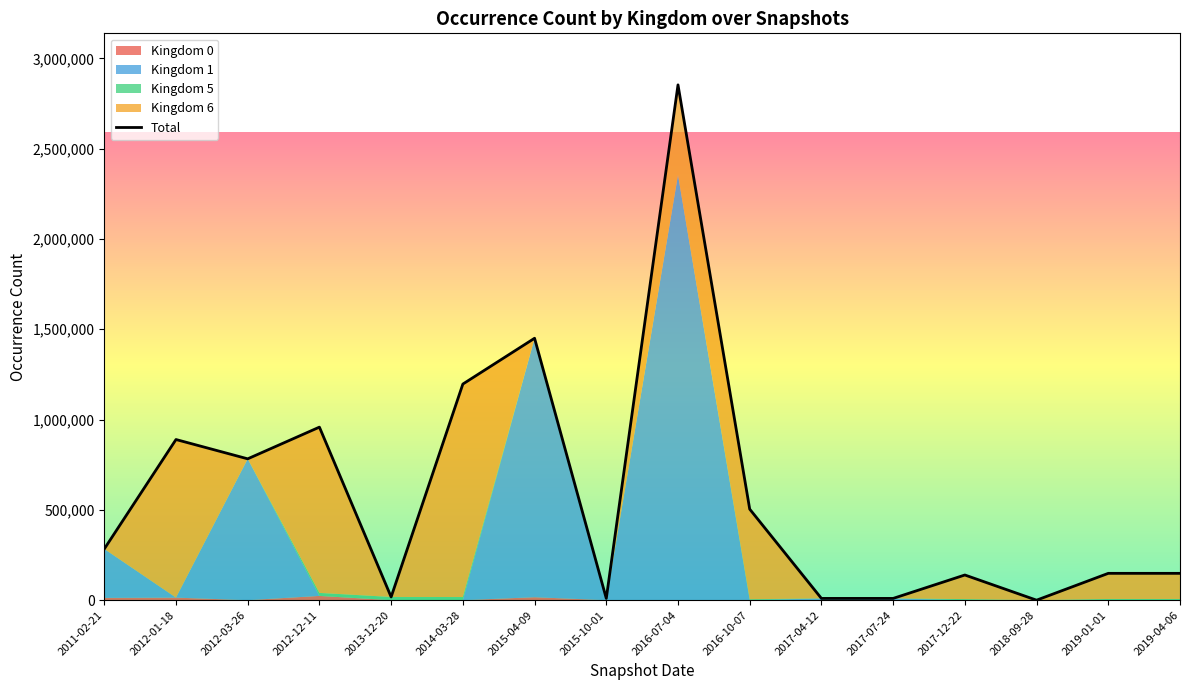

Read the value at 2013-12-20, to the nearest 50.

17700